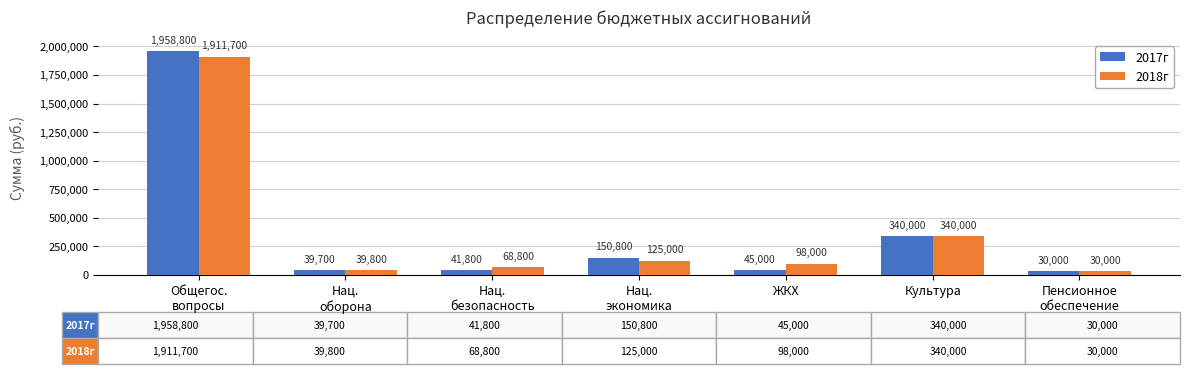

Reading left to right, transcribe all the data shown in this chart.

2017г: Общегос.
вопросы=1958800	Нац.
оборона=39700	Нац.
безопасность=41800	Нац.
экономика=150800	ЖКХ=45000	Культура=340000	Пенсионное
обеспечение=30000
2018г: Общегос.
вопросы=1911700	Нац.
оборона=39800	Нац.
безопасность=68800	Нац.
экономика=125000	ЖКХ=98000	Культура=340000	Пенсионное
обеспечение=30000